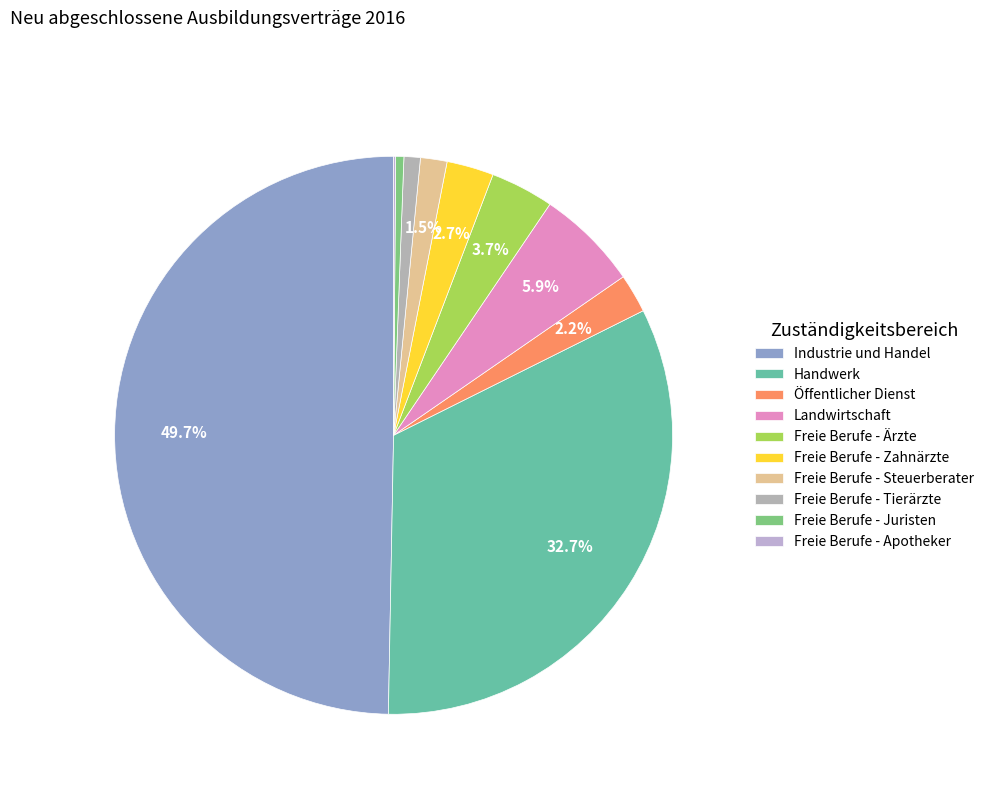

True or false: Landwirtschaft accounts for 6% of the total.

True